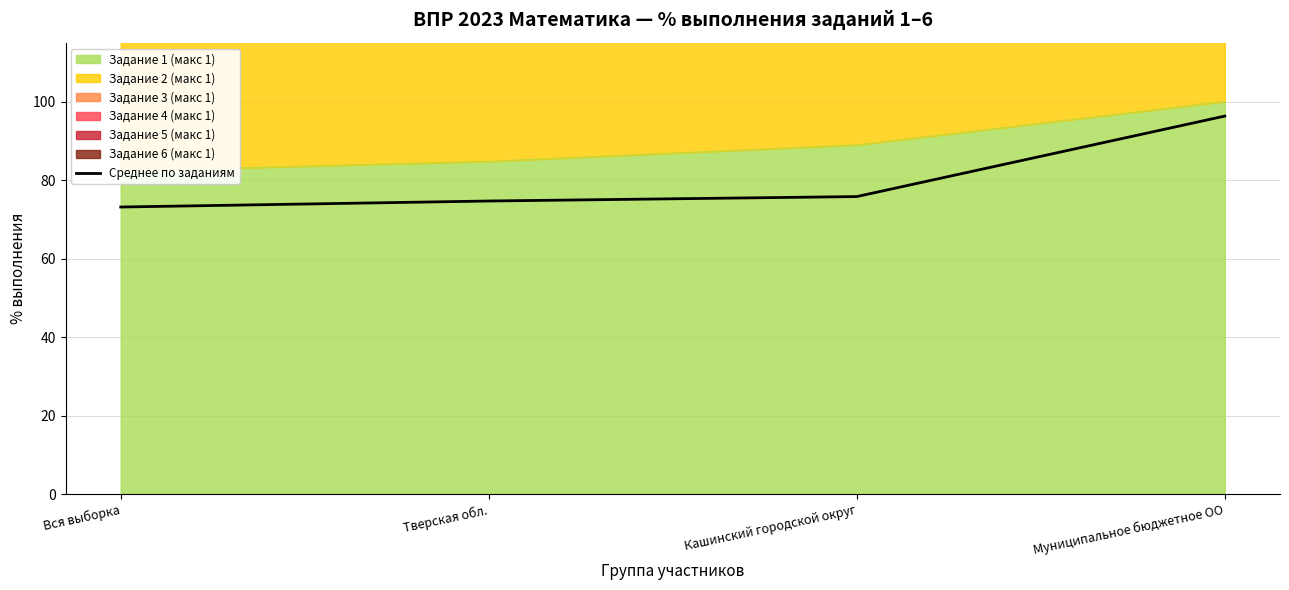

What is the greatest value displayed?

96.3